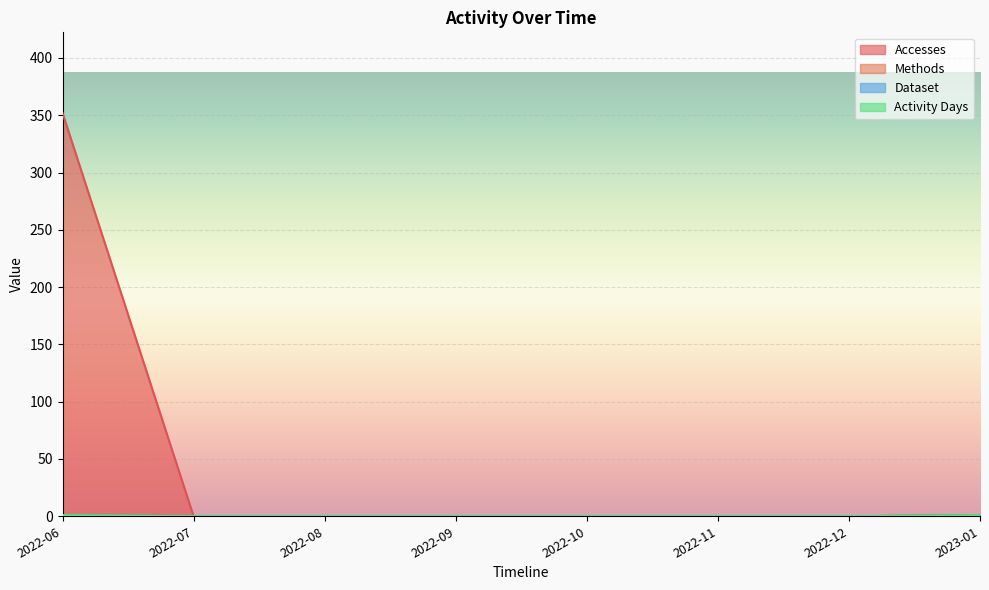

What is the spread (max minus min) of values at 2022-06?

351